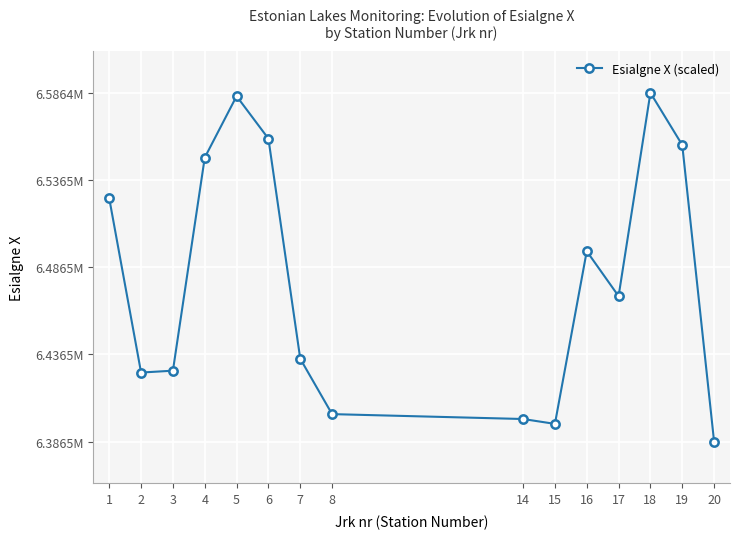

What is the value of the 6th point from the left?

6560174.8